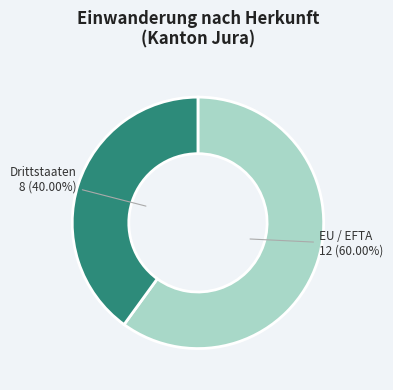

To the nearest percent, what is the difference between the EU / EFTA and Drittstaaten slice percentages?

20%